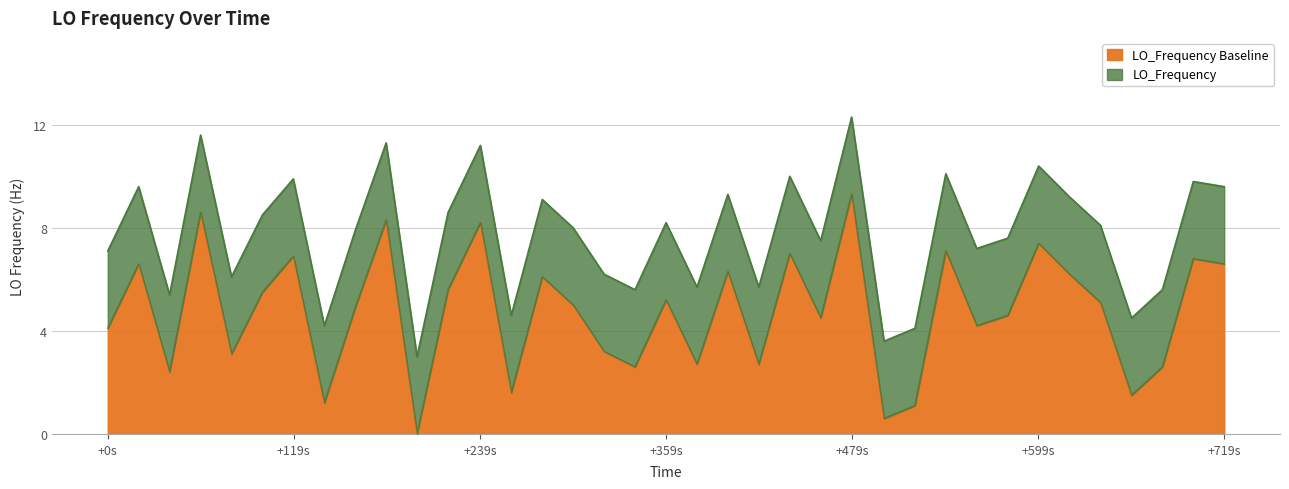

What value does the data have at 1461636095.6?

3.1